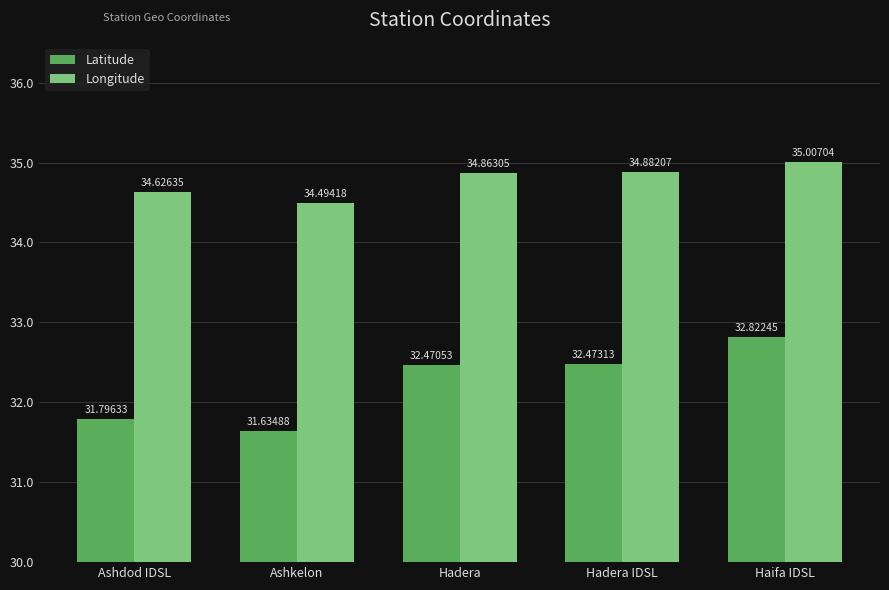

How many groups of bars are there?

5